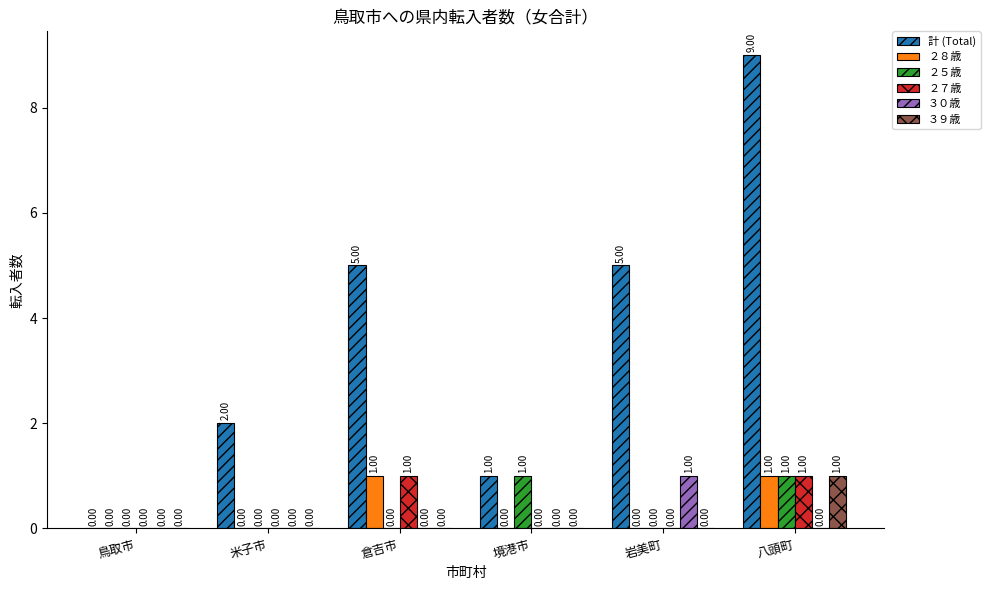

How many categories are shown in the chart?

6